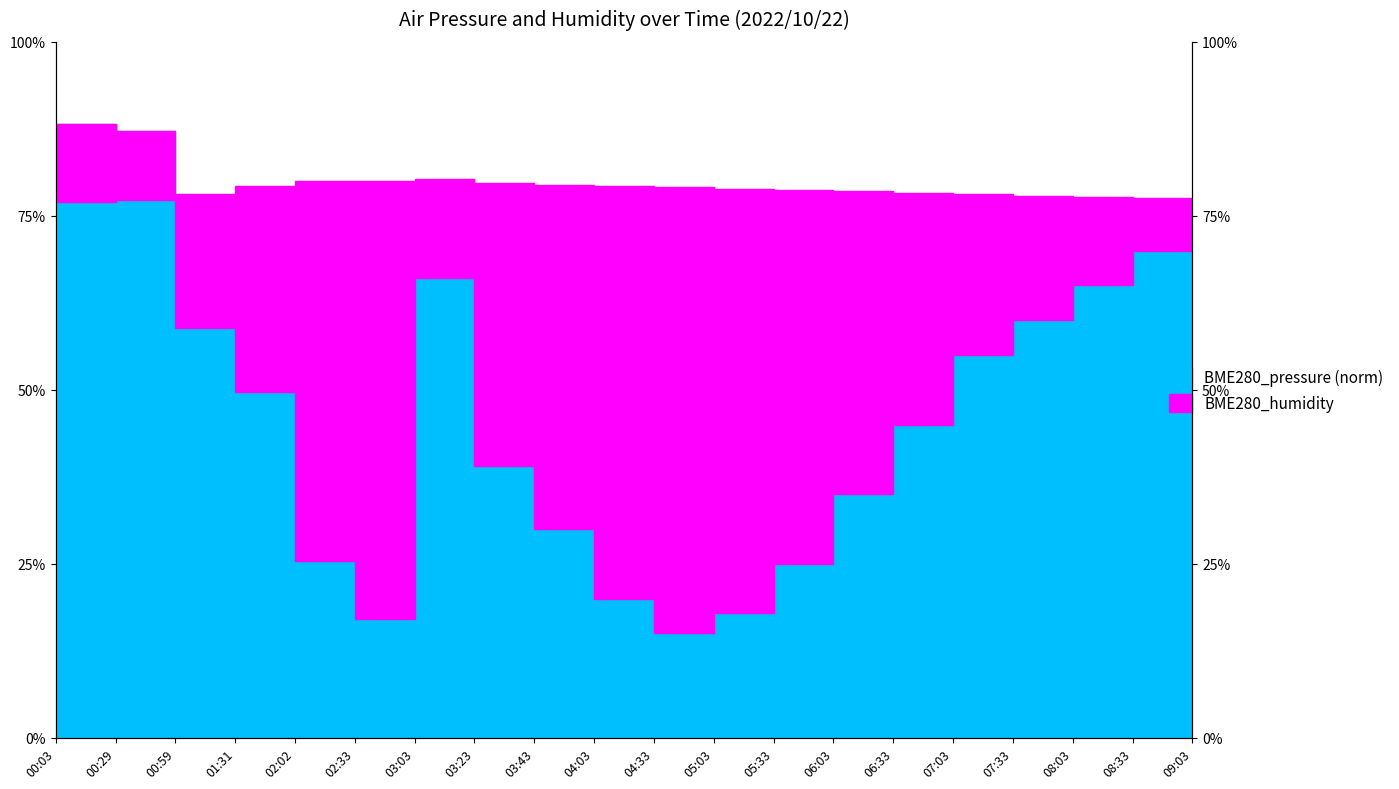

True or false: BME280_humidity and BME280_pressure intersect in this chart.

True